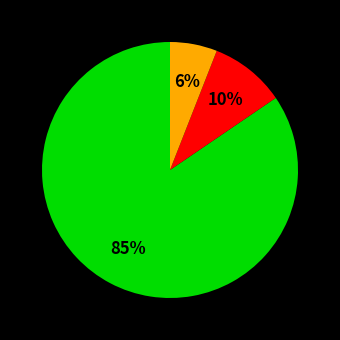

To the nearest percent, what is the average slice percentage?

33%